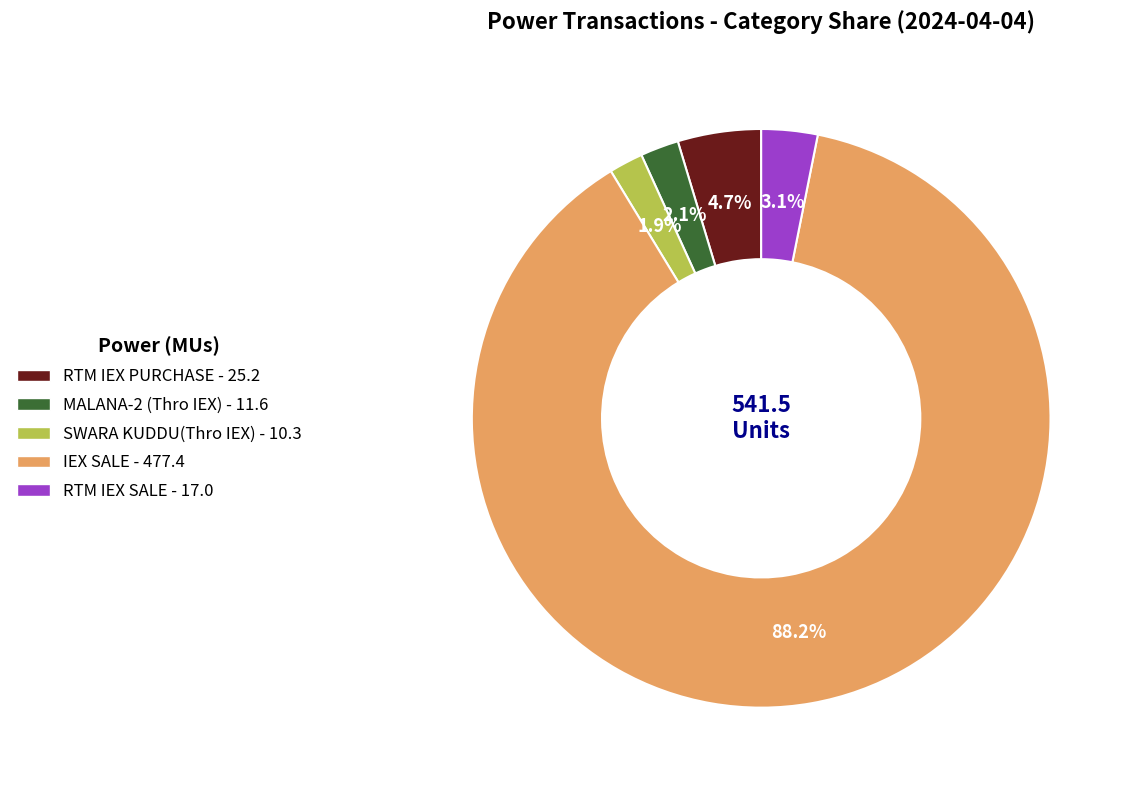

What is the majority slice?

IEX SALE - 477.4